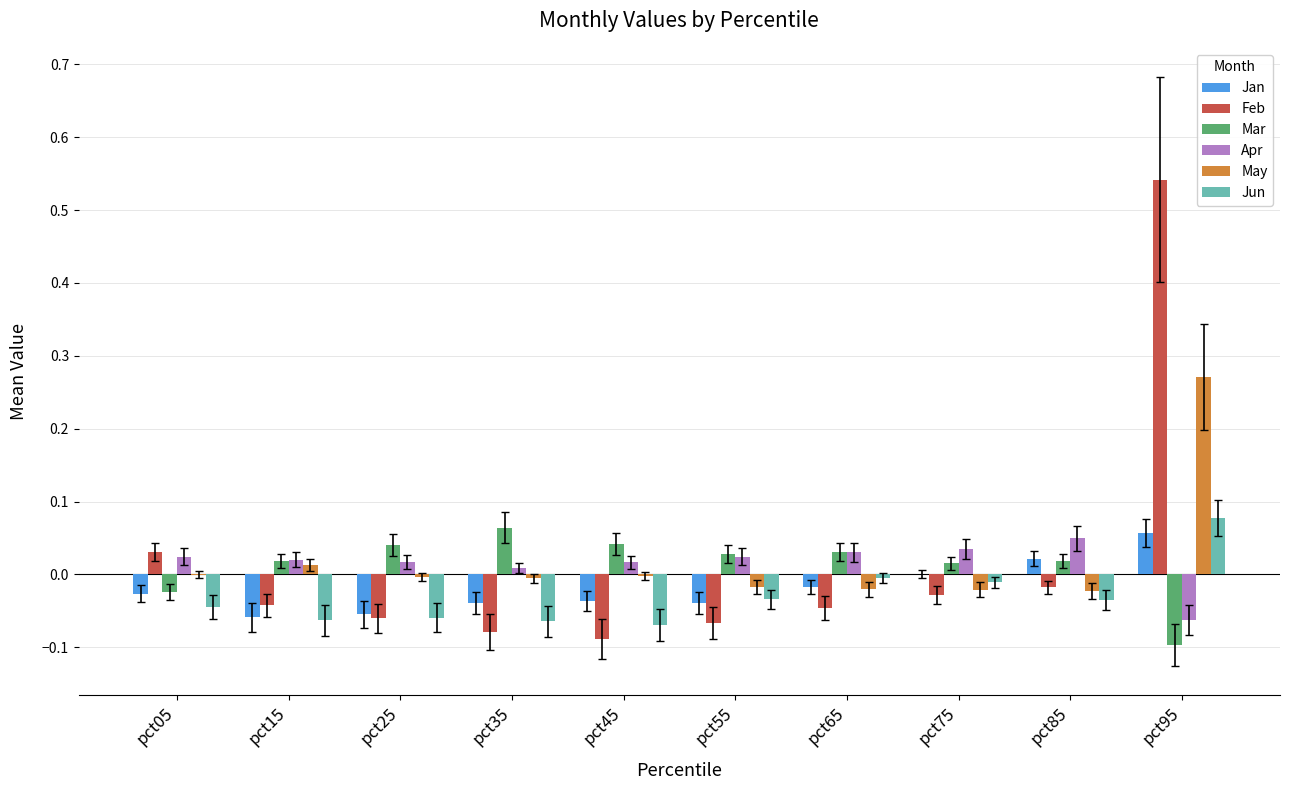

Is it true that Jan equals -0.0 at pct35?

True